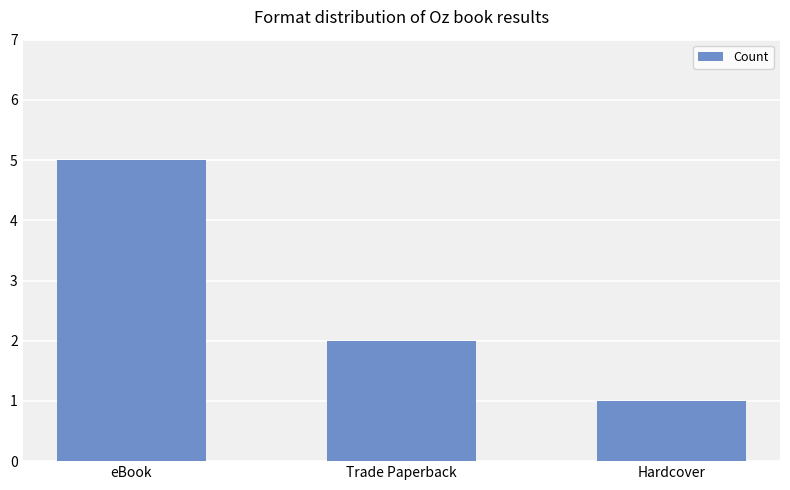

What is the label of the 3rd bar from the left?

Hardcover